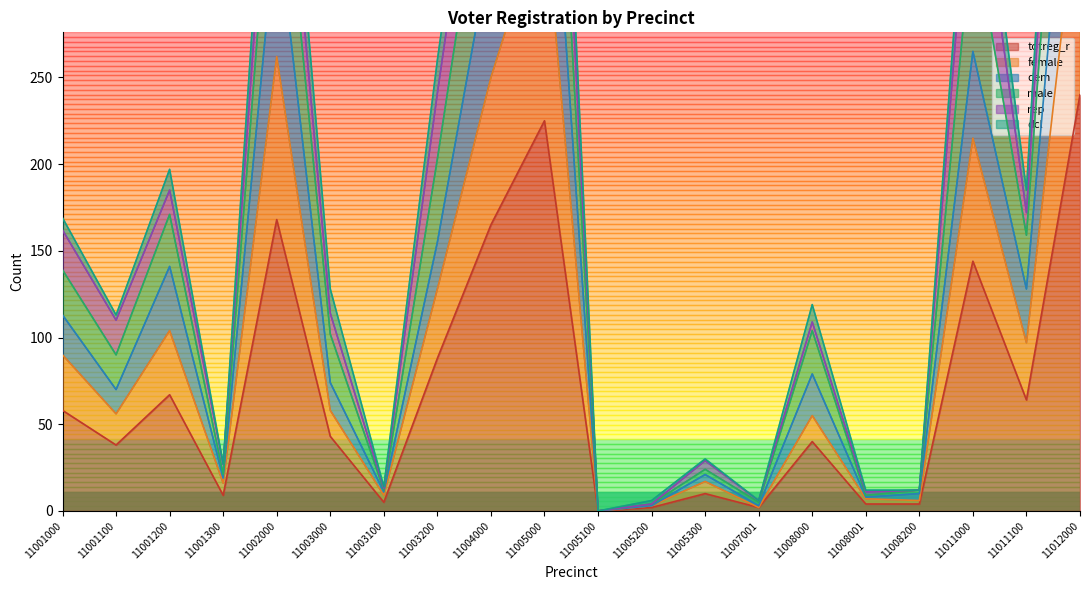

True or false: female and dem intersect in this chart.

False